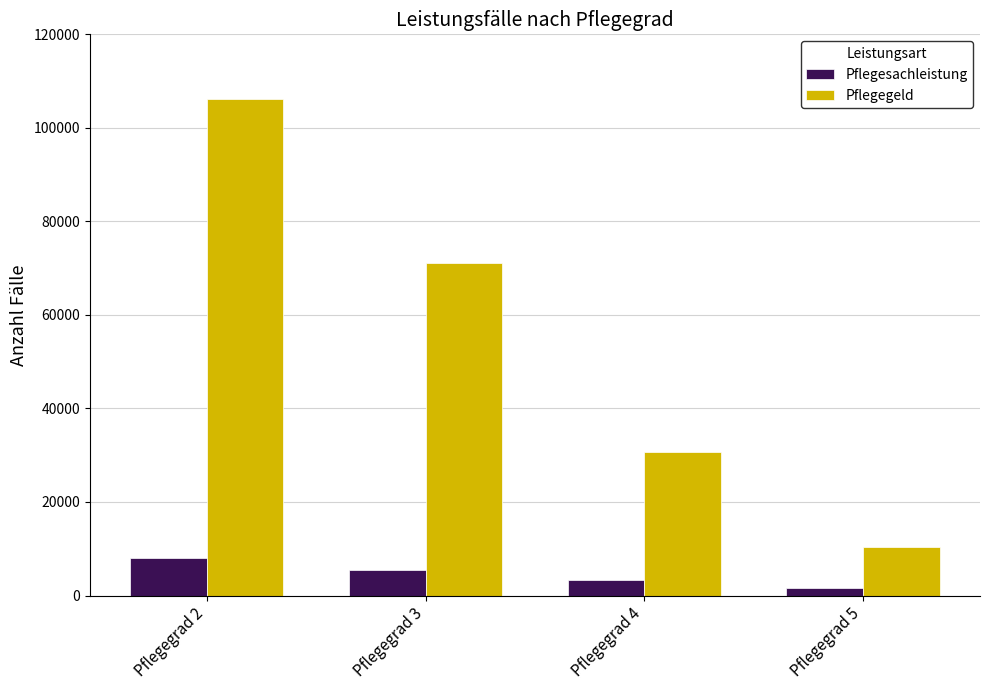

Which series changed the most between Pflegegrad 4 and Pflegegrad 5?

Pflegegeld